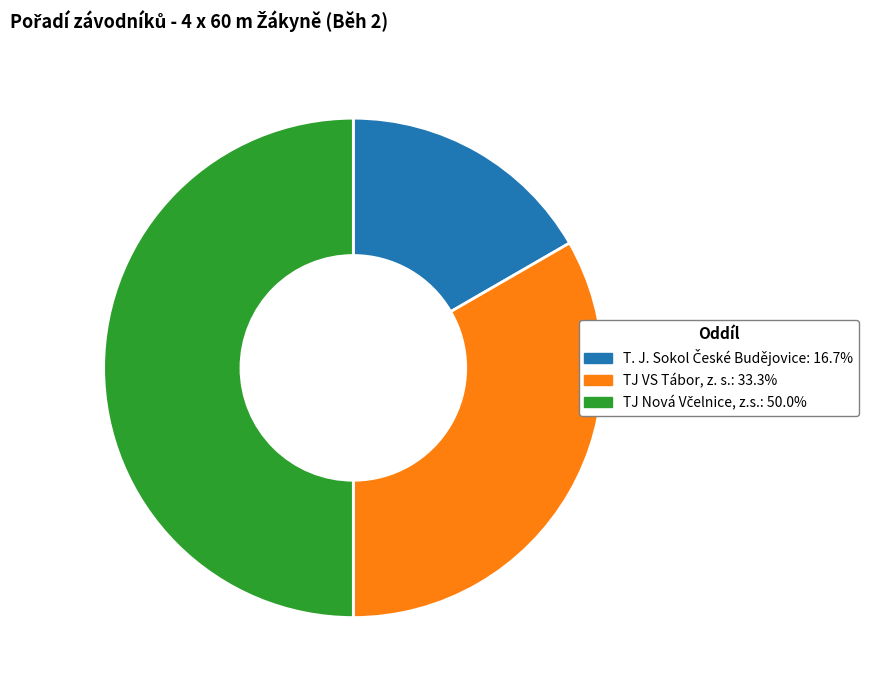

Between T. J. Sokol České Budějovice and TJ Nová Včelnice, z.s., which is larger?

TJ Nová Včelnice, z.s.